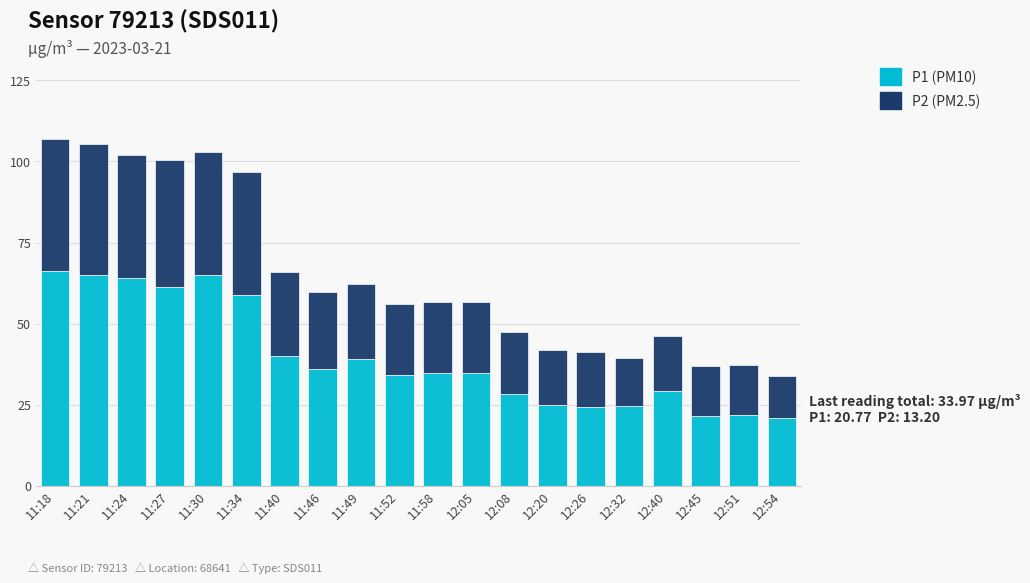

The P1 (PM10) series shows 35.1 at 12:51. True or false?

False